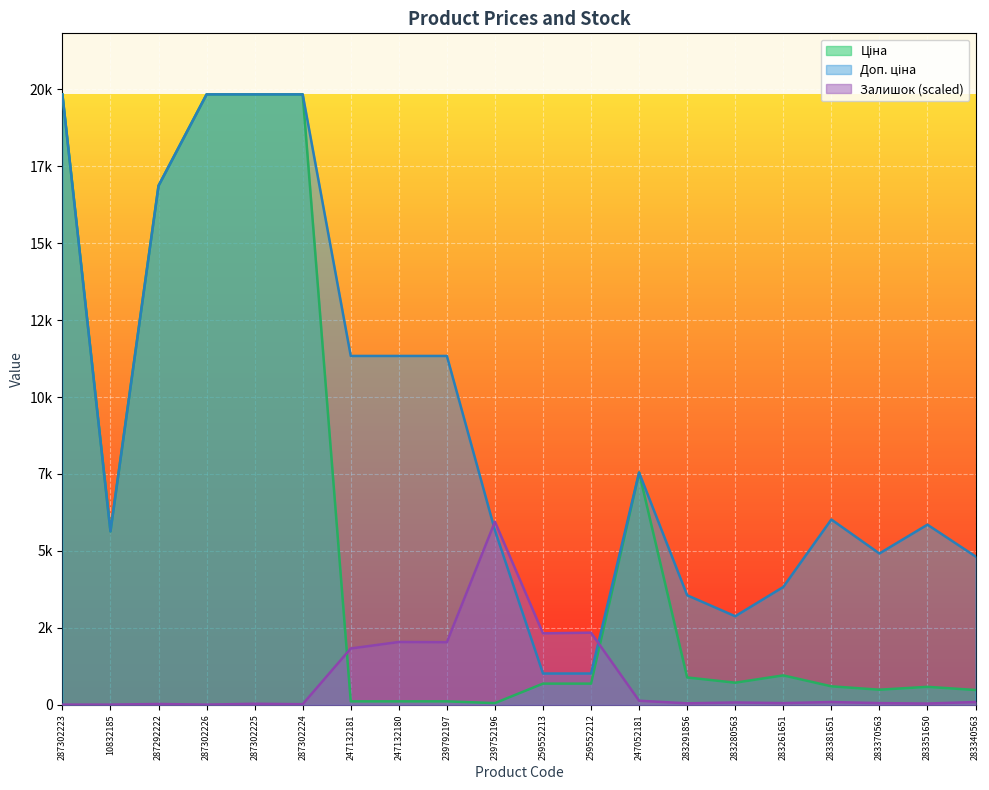

Is the value of Залишок at 283381651 greater than the value of Доп. ціна at 287302225?

No